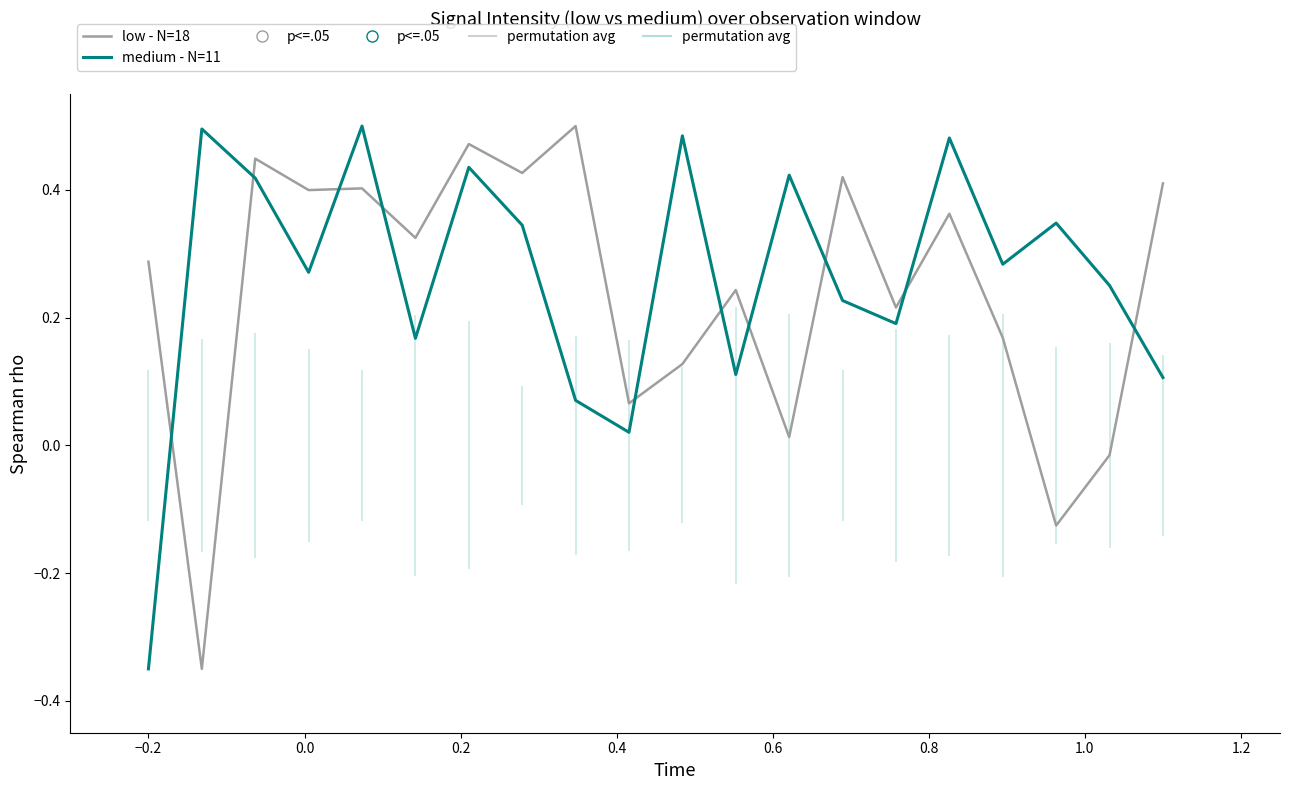

How many positive values does the medium - N=11 series have?

19